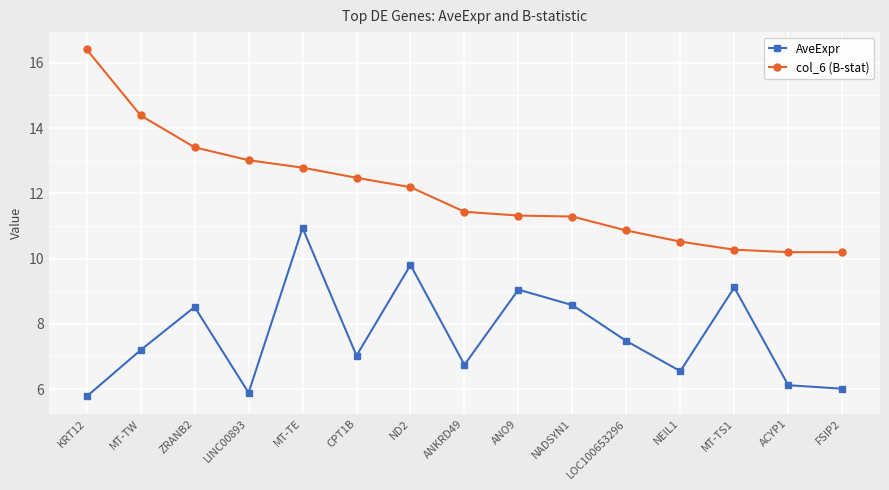

Is this an area chart (filled region under the line)?

No